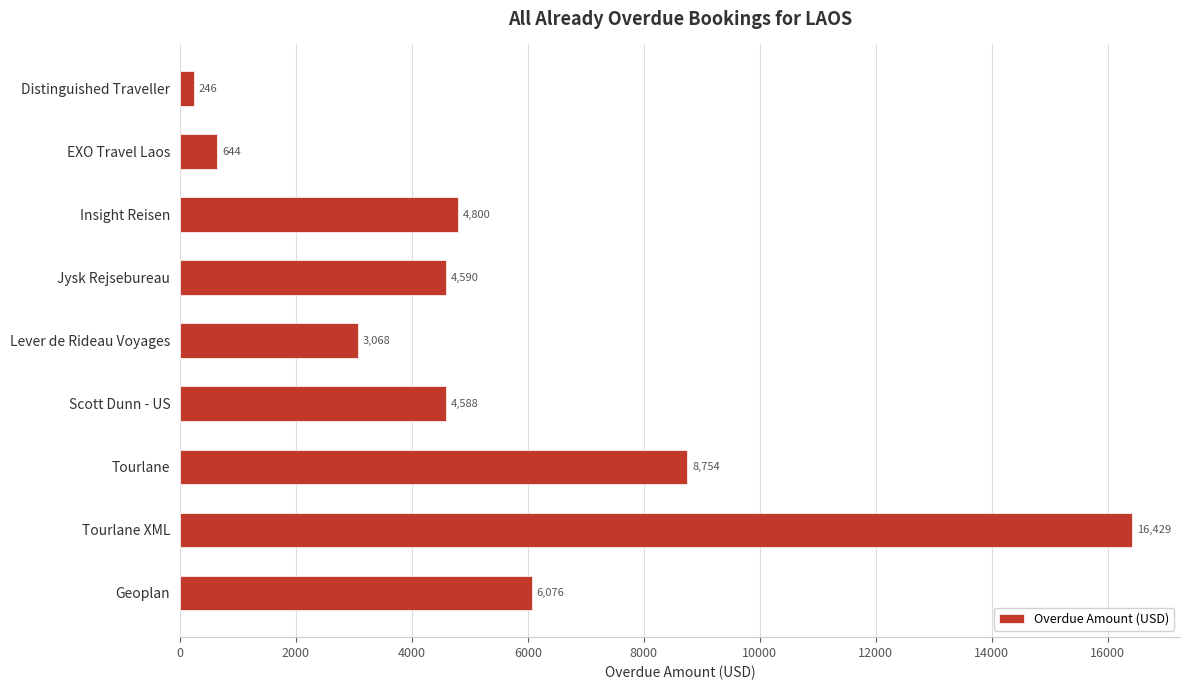

What is the sum of all values?

49195